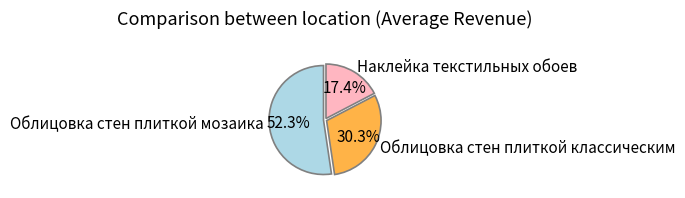

How much of the chart is everything except Облицовка стен плиткой мозаика?

47.7%